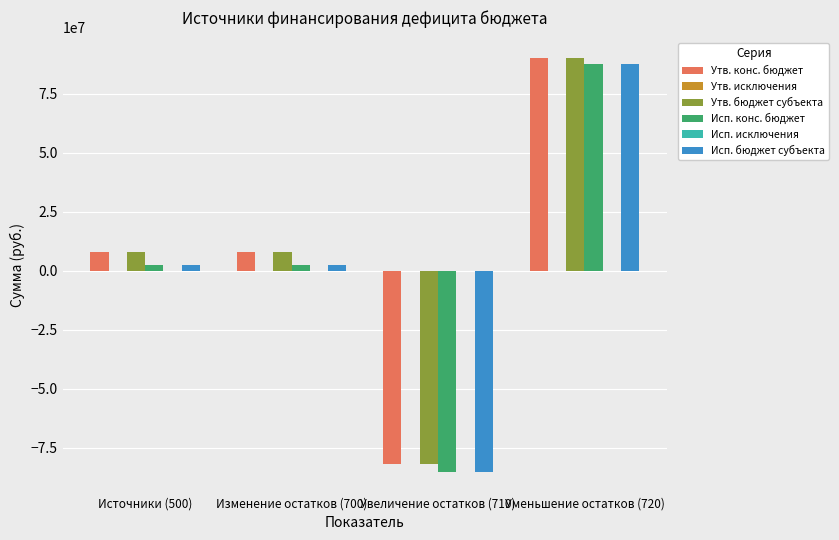

Which category has the highest value in the Исп. исключения series?

Источники (500)